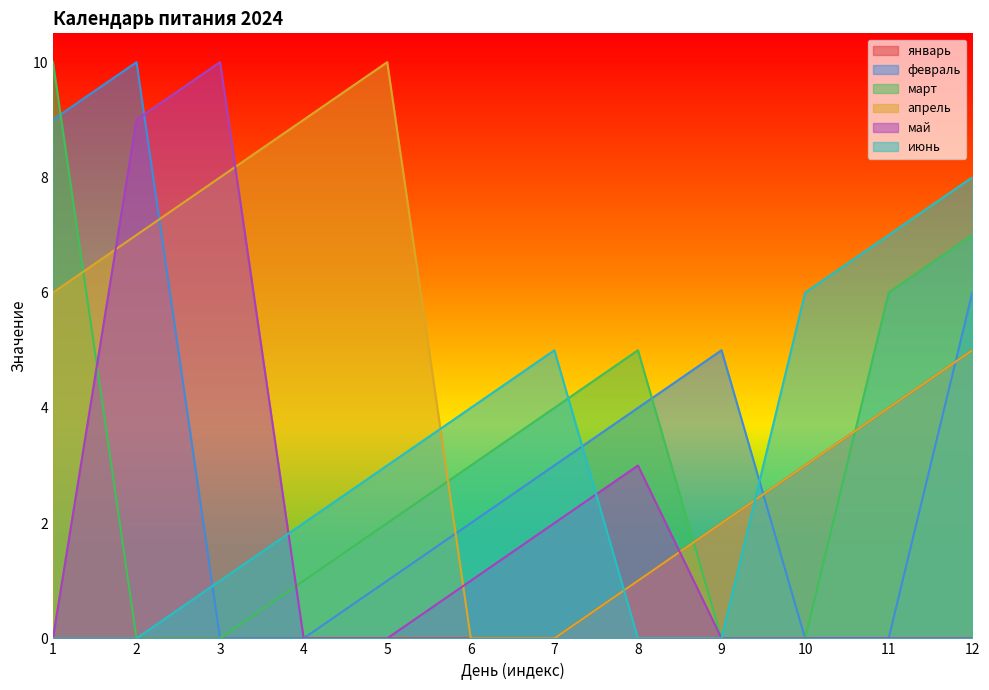

Reading left to right, transcribe all the data shown in this chart.

январь: 1=0	2=0	3=0	4=0	5=0	6=0	7=0	8=1	9=2	10=3	11=4	12=5
февраль: 1=9	2=10	3=0	4=0	5=1	6=2	7=3	8=4	9=5	10=0	11=0	12=6
март: 1=10	2=0	3=0	4=1	5=2	6=3	7=4	8=5	9=0	10=0	11=6	12=7
апрель: 1=6	2=7	3=8	4=9	5=10	6=0	7=0	8=1	9=2	10=3	11=4	12=5
май: 1=0	2=9	3=10	4=0	5=0	6=1	7=2	8=3	9=0	10=0	11=0	12=0
июнь: 1=0	2=0	3=1	4=2	5=3	6=4	7=5	8=0	9=0	10=6	11=7	12=8